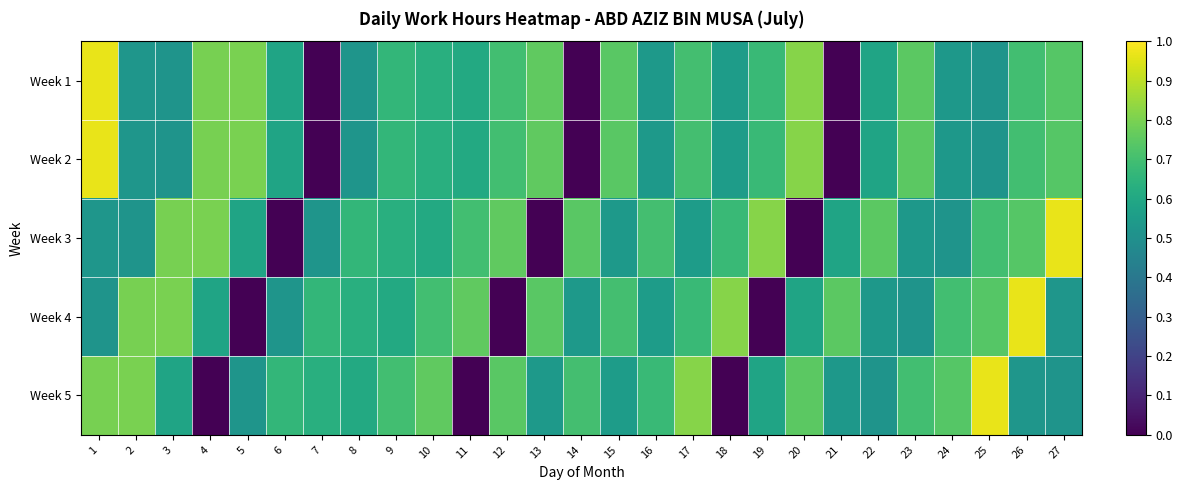

Which has a higher value, 16 or 10?

10